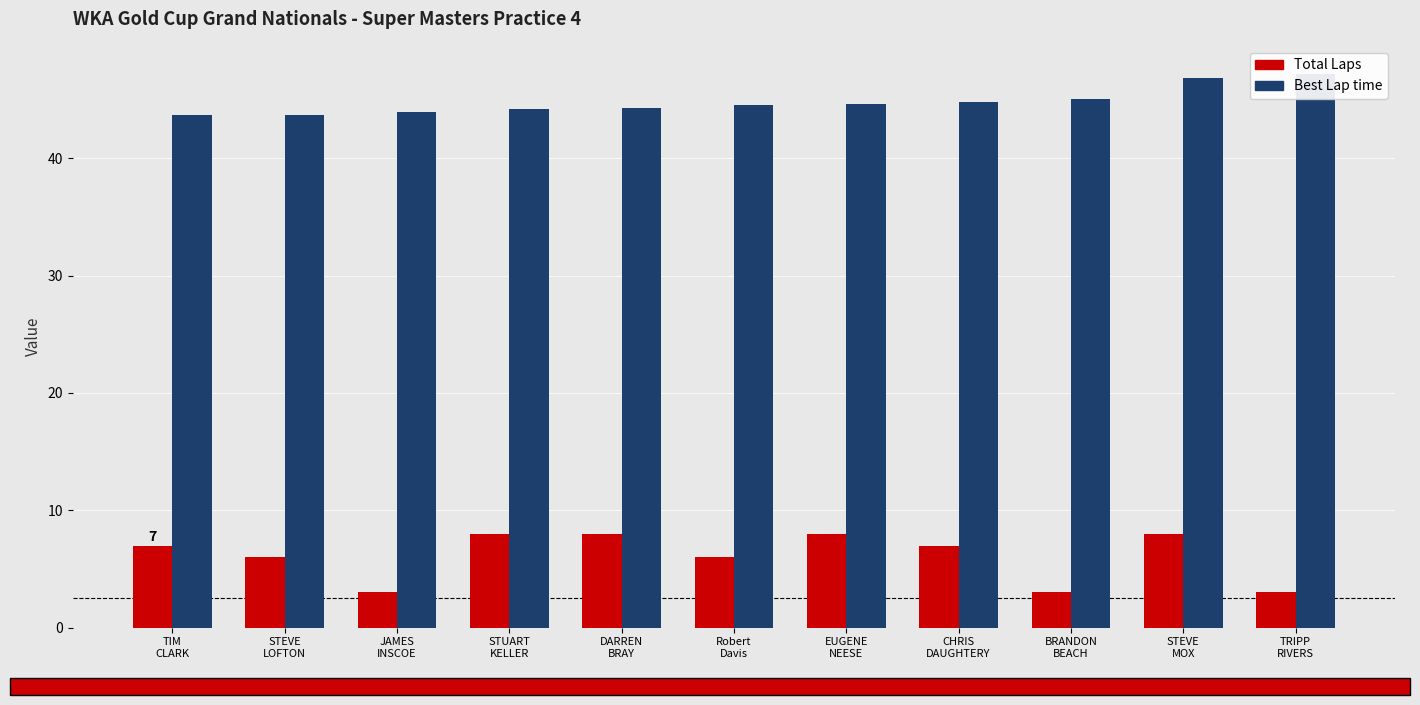

What is the label of the 9th bar from the left?

BRANDON
BEACH